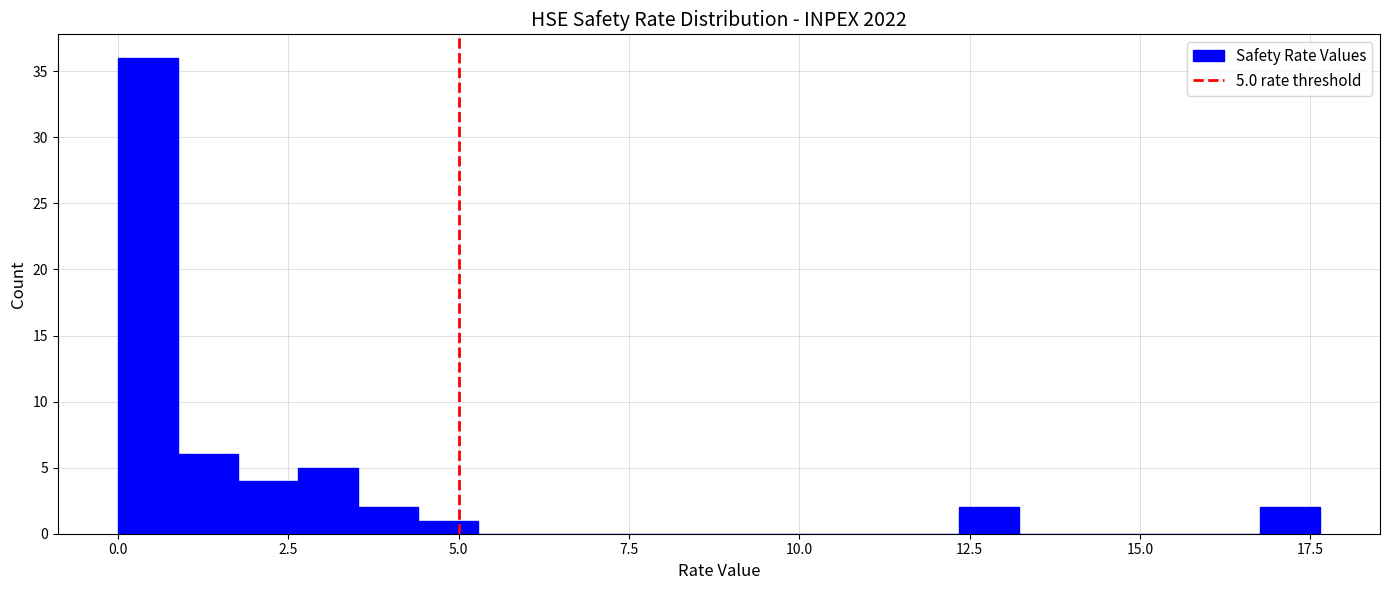

Around what value on the x-axis is the tallest bar? Give the approximate position of its centre, as read against the axis.

0.5